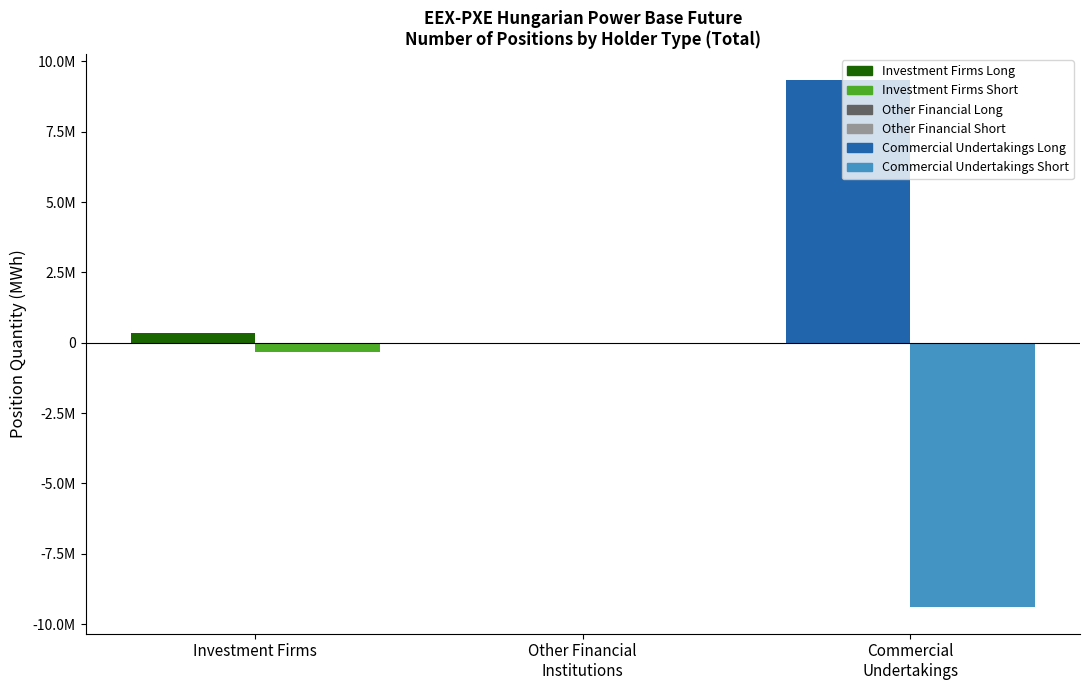

Is the value of Short at Other Financial
Institutions greater than the value of Long at Commercial
Undertakings?

No